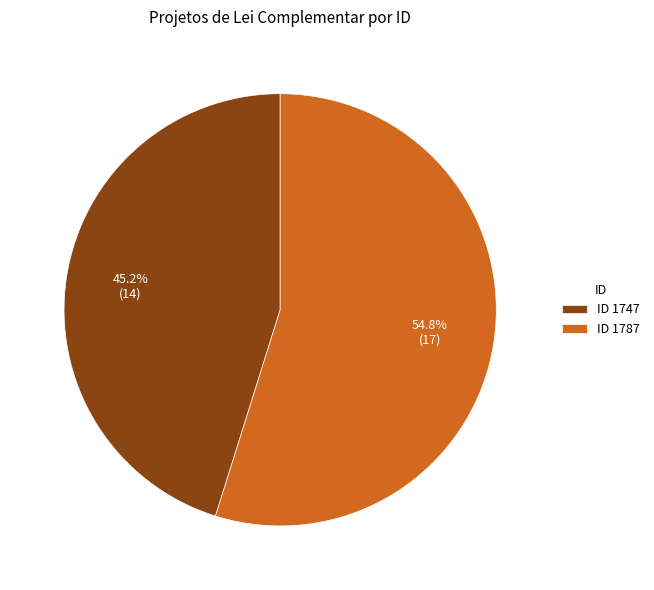

Count the number of slices in the pie.

2